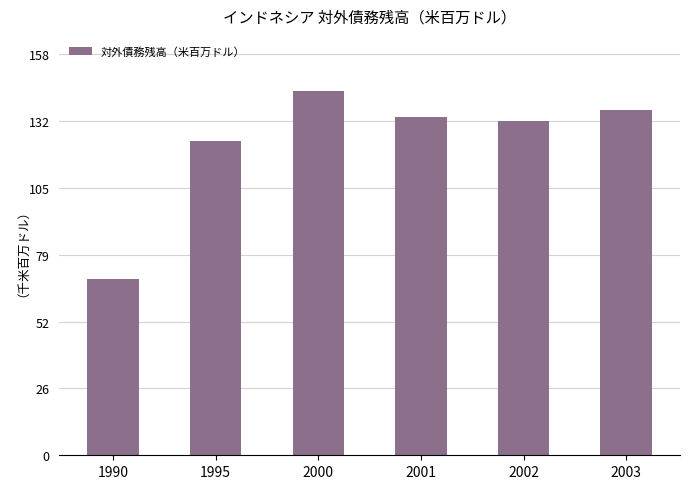

Reading right to left, extract all data points from this chart.

136908	132214	134062	144424	124398	69872